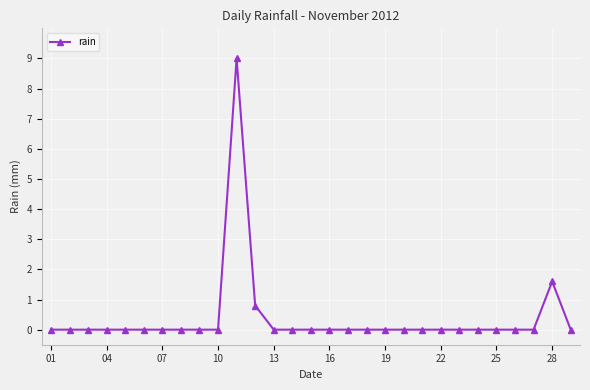

What is the average value?

0.4